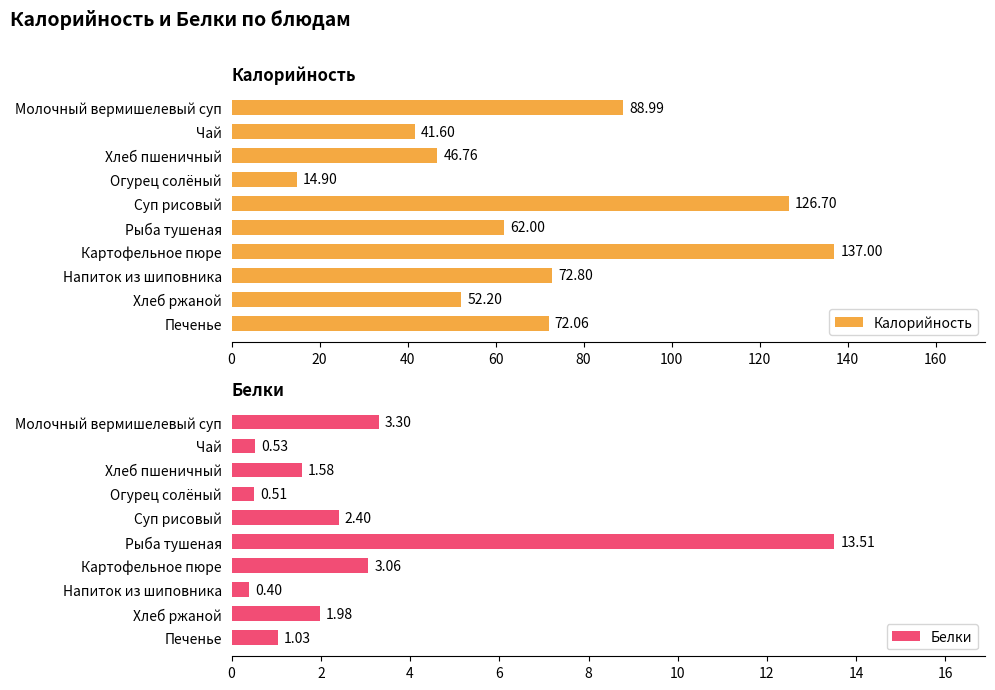

At which label is Калорийность closest to 75?

Напиток из шиповника